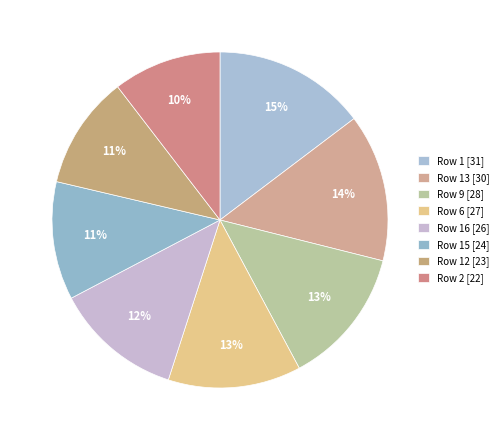

Count the number of slices in the pie.

8